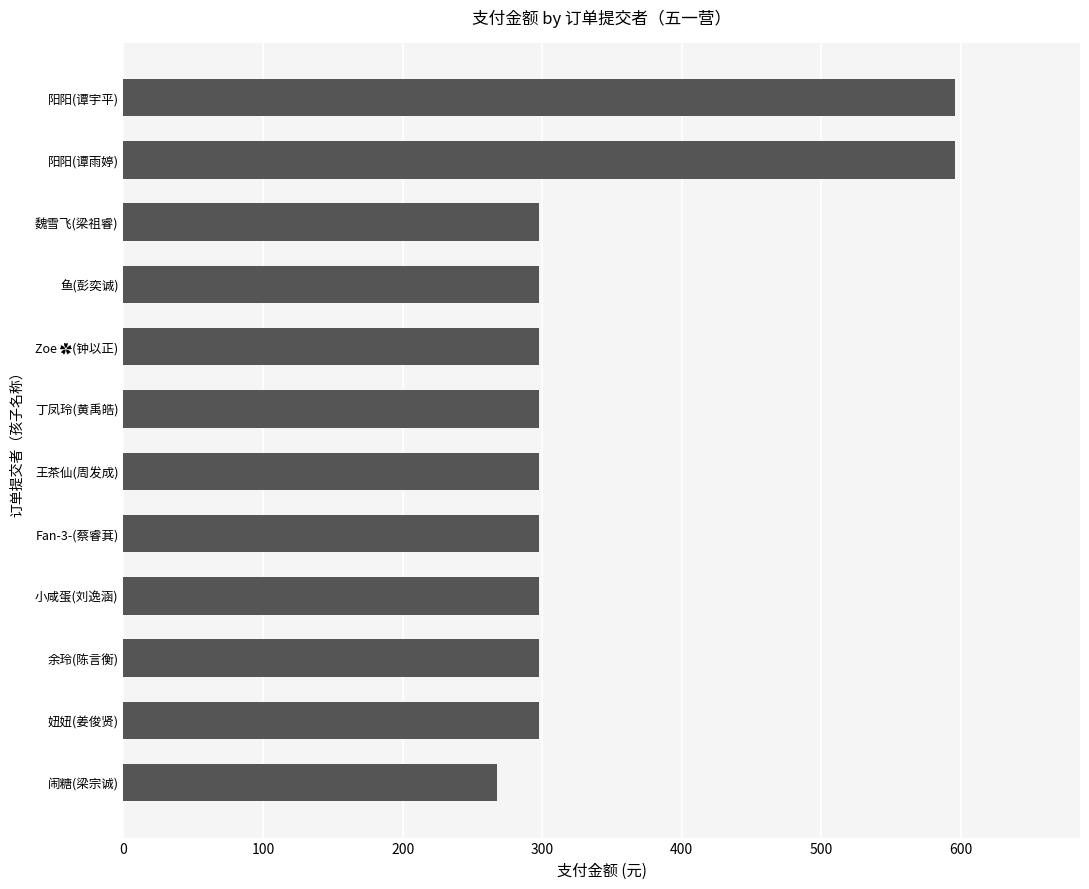

How many data points are less than 298?

1